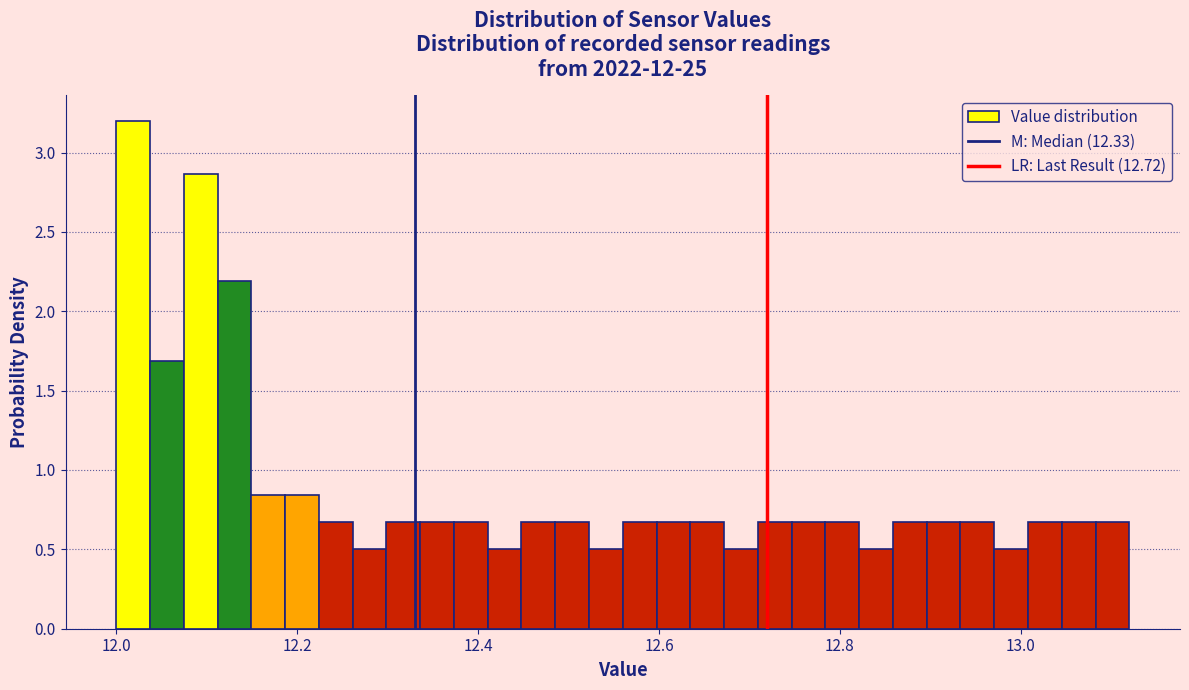

Around what value on the x-axis is the tallest bar? Give the approximate position of its centre, as read against the axis.

12.02